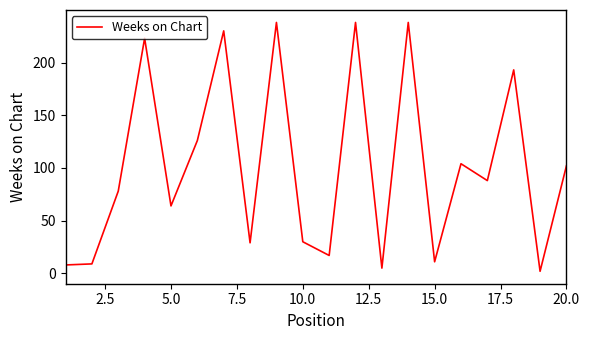

What is the difference between the maximum and minimum values?

236